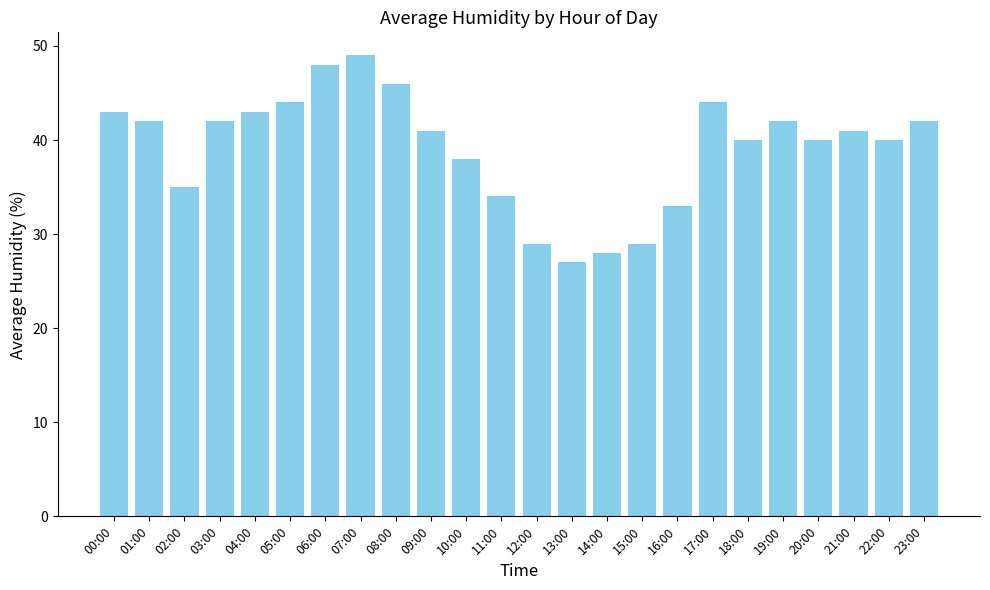

Which label corresponds to the smallest value in the chart?

13:00